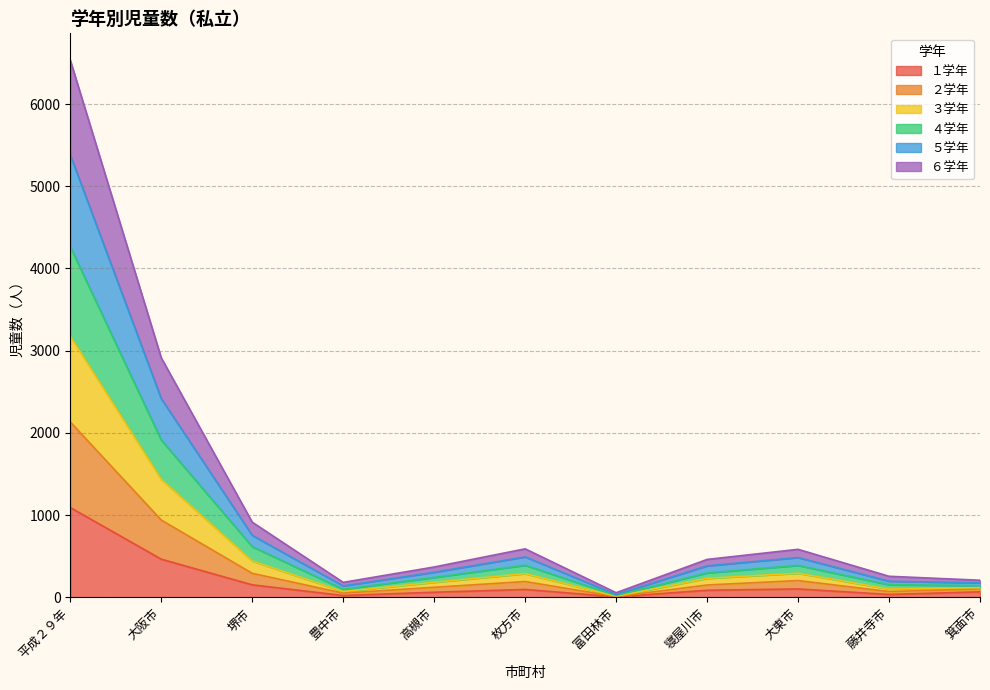

Is it true that １学年 equals 152 at 堺市?

True